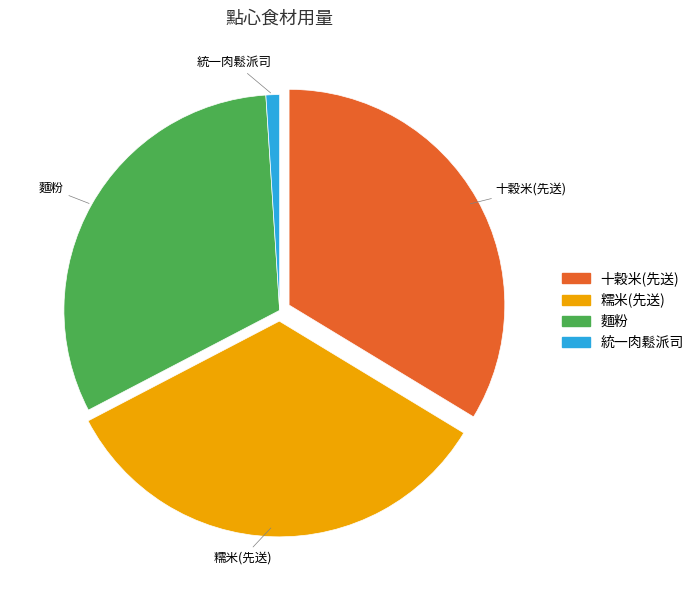

Is the sum of 十穀米(先送) and 統一肉鬆派司 greater than half?

No